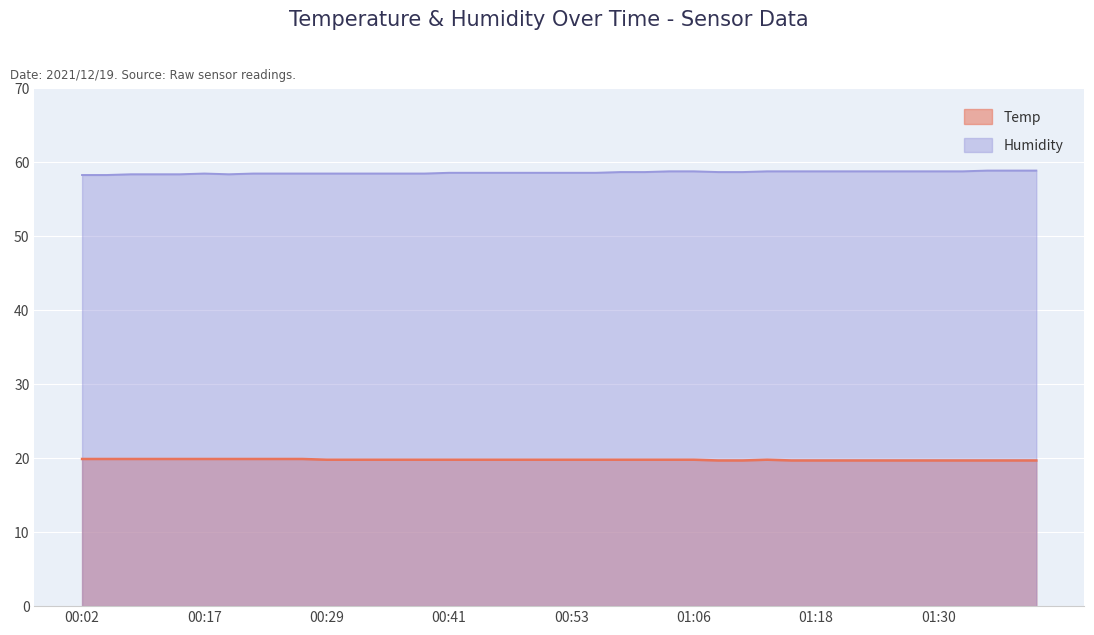

What is the total value across all series at 01:40?

78.6